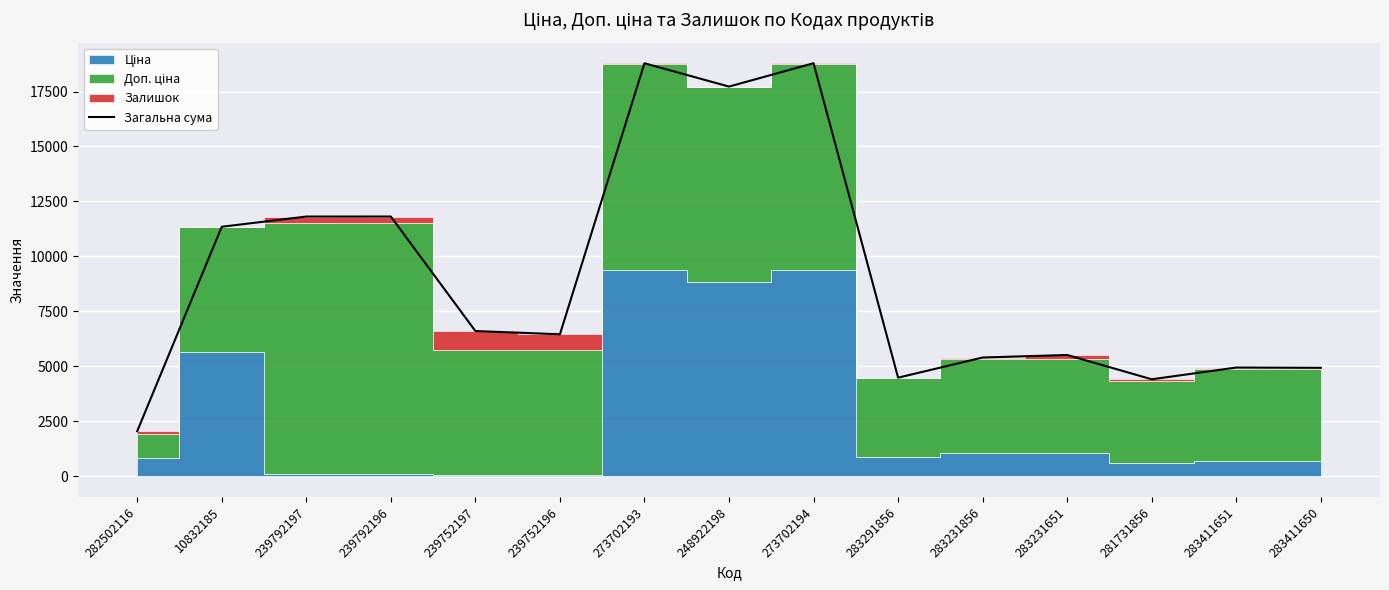

Reading right to left, extract all data points from this chart.

283411650=4934.8	283411651=4946.8	281731856=4412.9	283231651=5517.9	283231856=5402.9	283291856=4486.5	273702194=18785.9	248922198=17724.3	273702193=18783.9	239752196=6460.1	239752197=6607.1	239792196=11814.1	239792197=11813.1	10832185=11349.6	282502116=2052.7